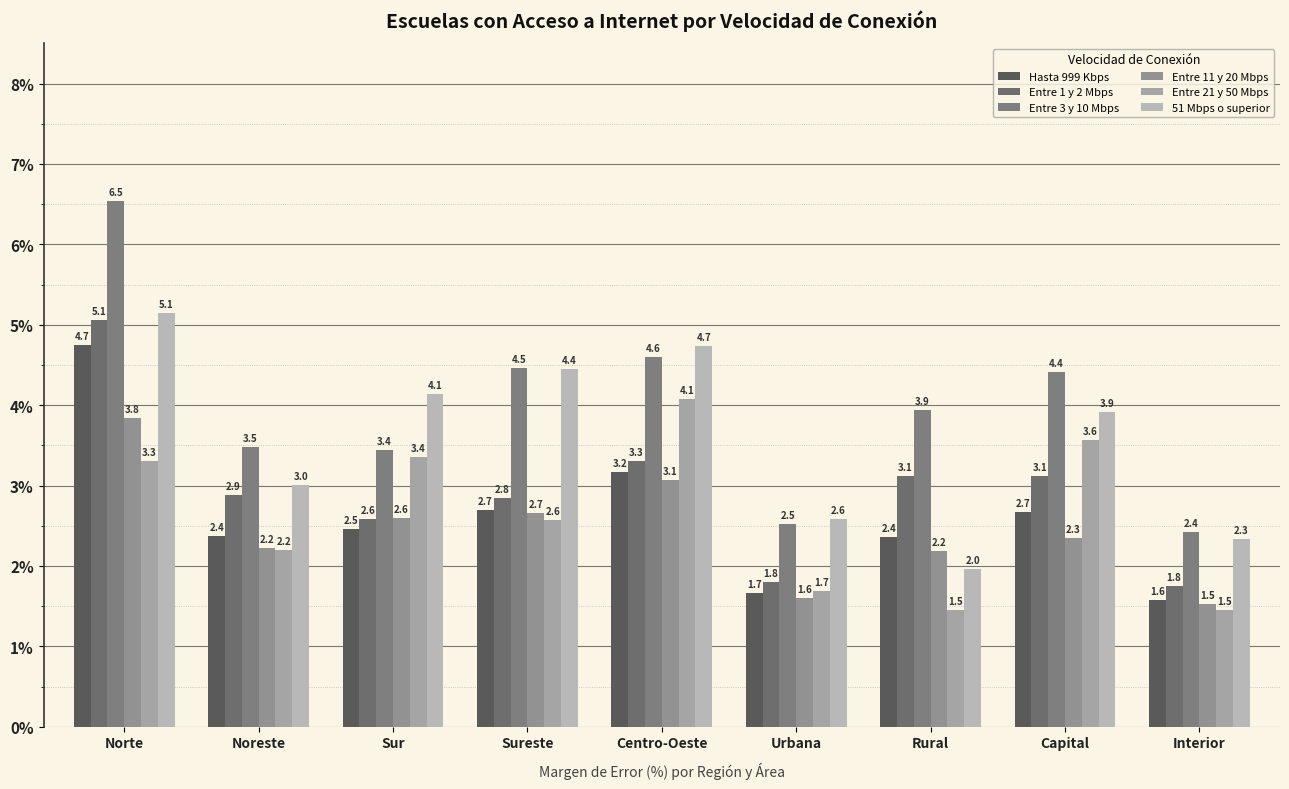

What is the label of the 7th bar from the right?

Sur